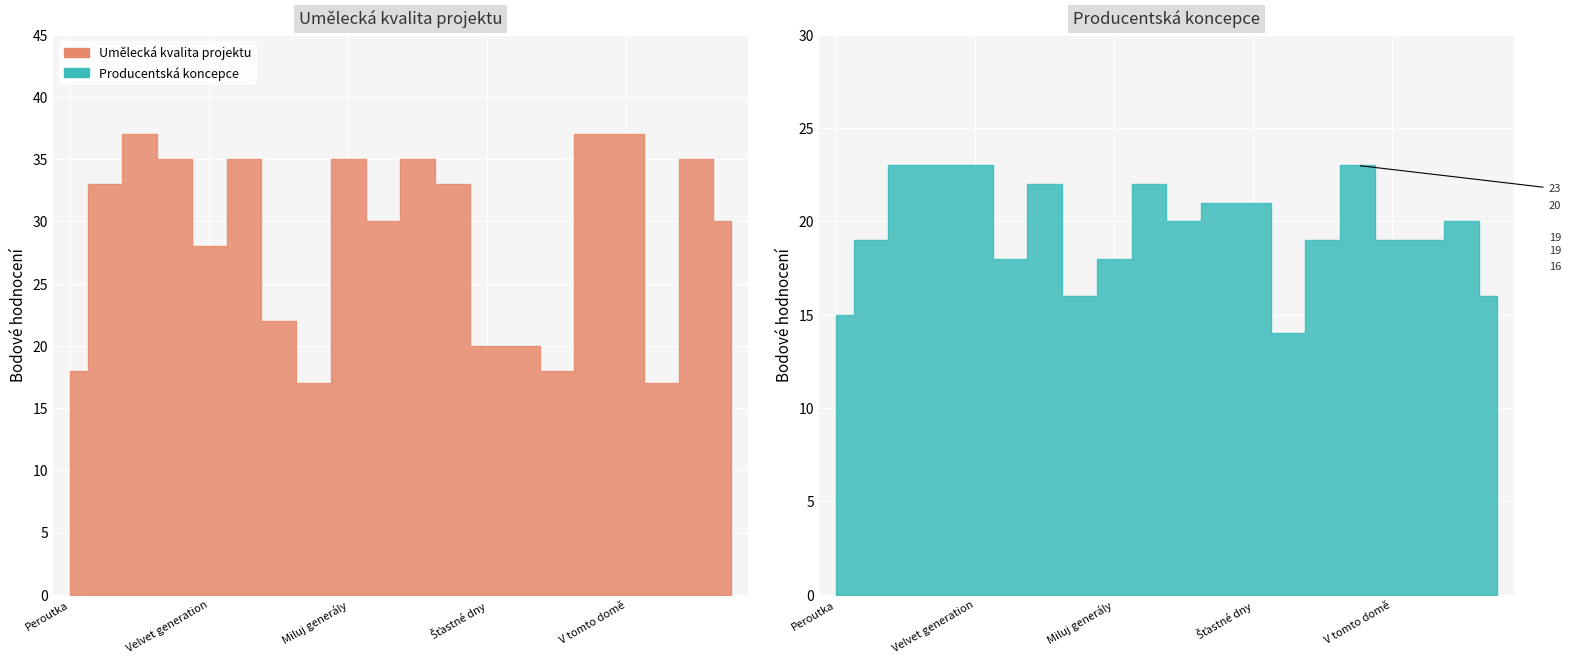

Which category has the highest value in the Producentská koncepce series?

Dajori